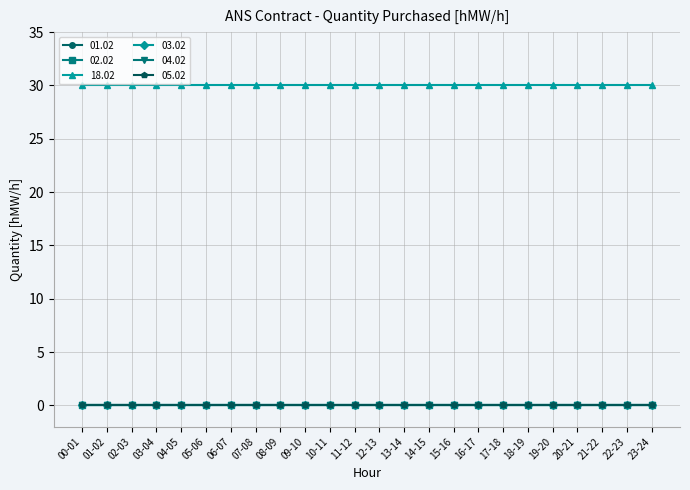

Is this an area chart (filled region under the line)?

No